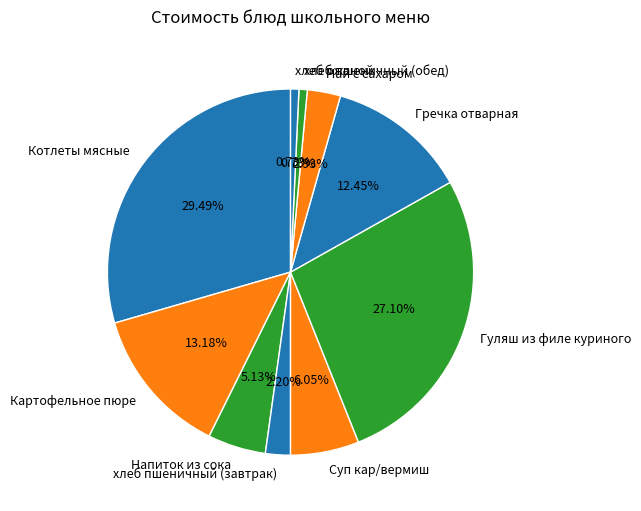

Count the number of slices in the pie.

10